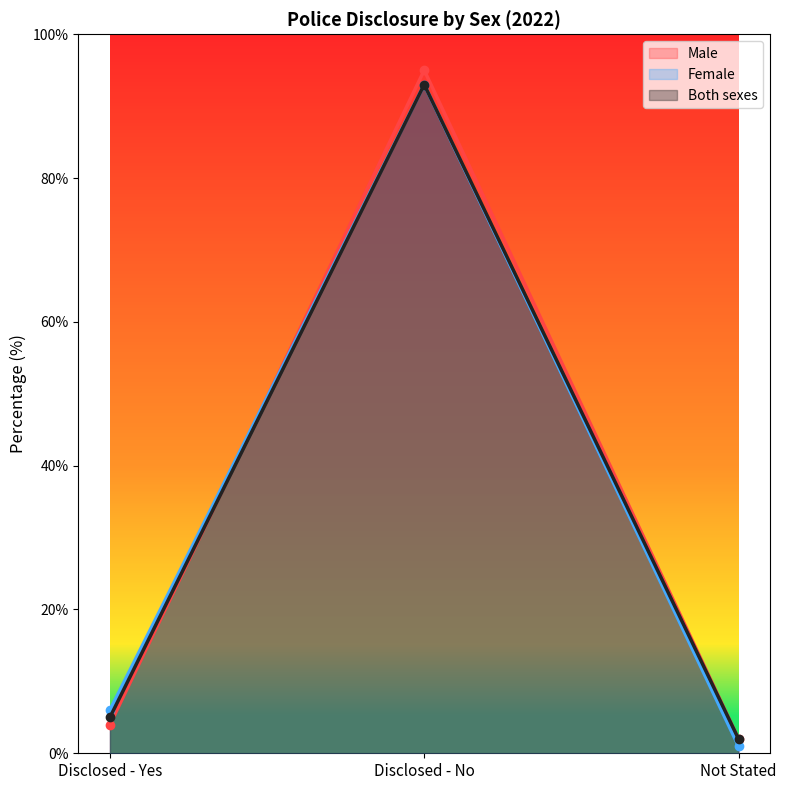

How many categories are shown in the chart?

3